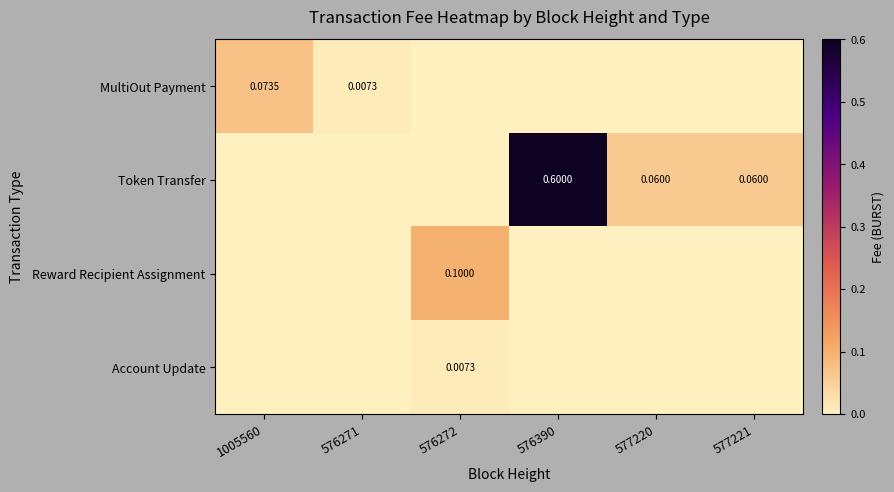

What is the sum of all MultiOut Payment values?

0.1